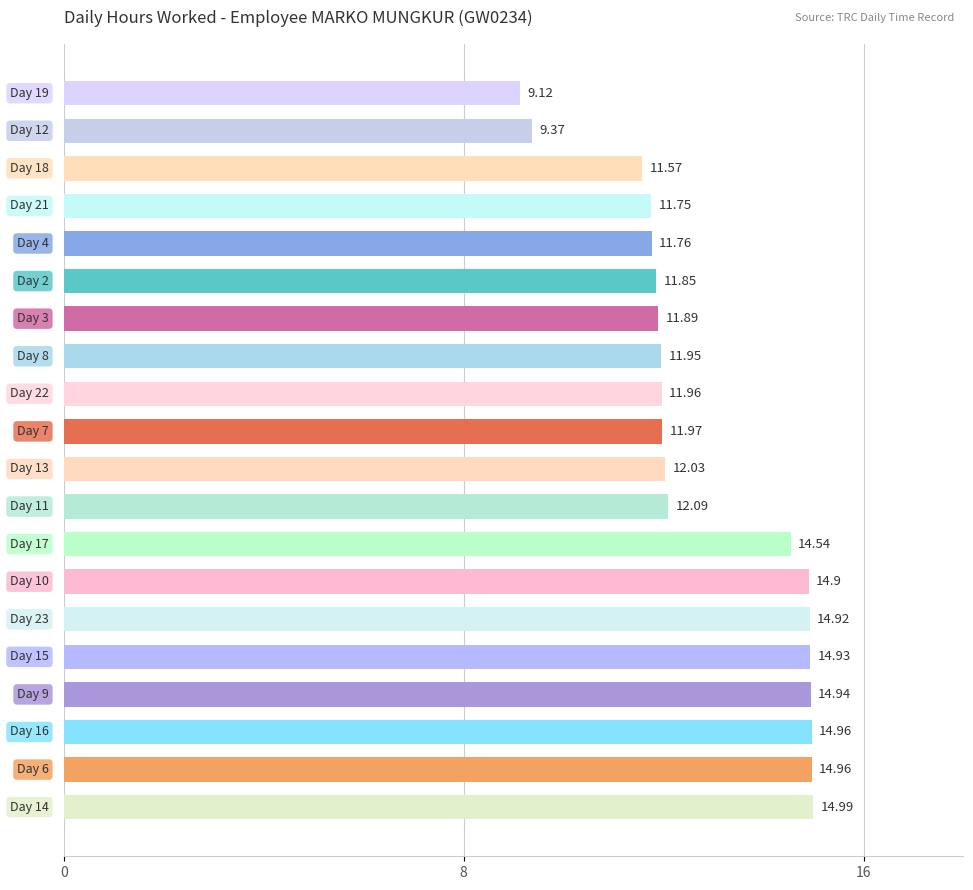

What is the smallest value displayed?

9.1